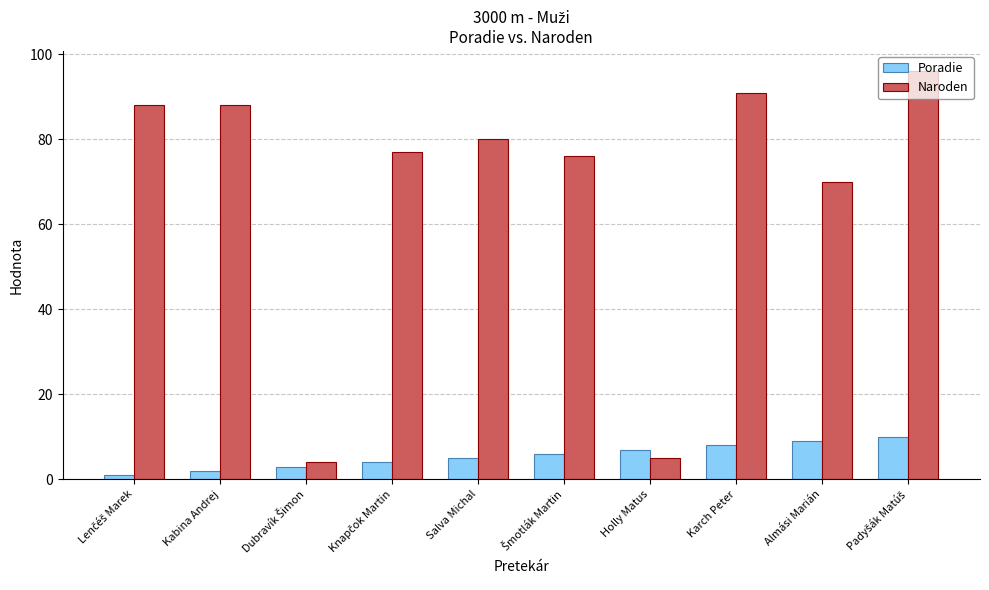

Does the chart contain stacked bars?

No